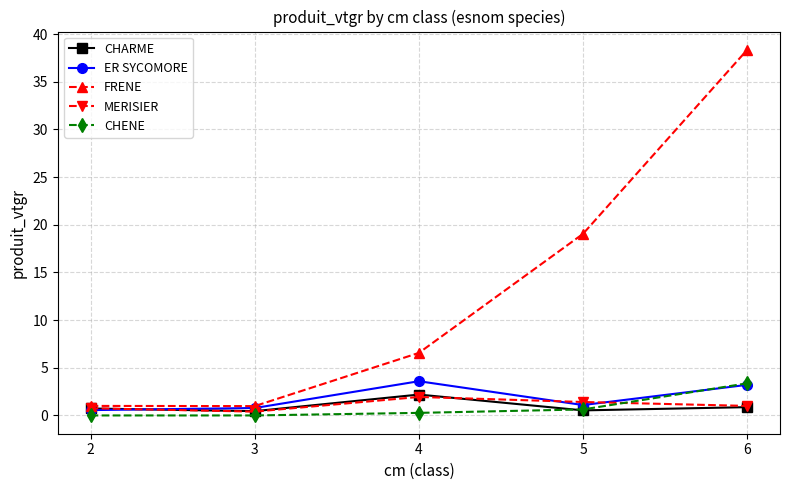

How many interior local peaks does the ER SYCOMORE series have?

1